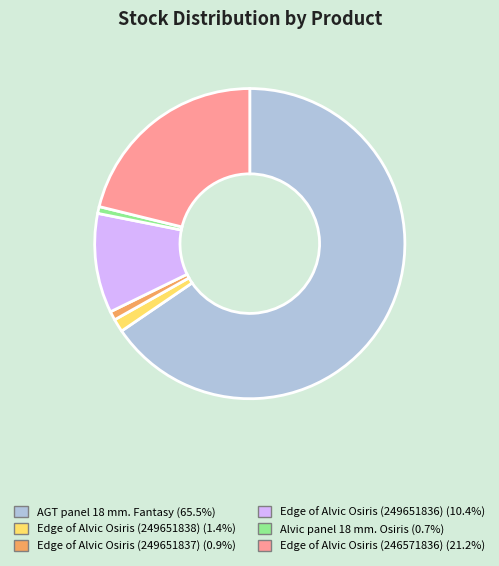

Which has a higher value, Alvic panel 18 mm. Osiris or AGT panel 18 mm. Fantasy?

AGT panel 18 mm. Fantasy